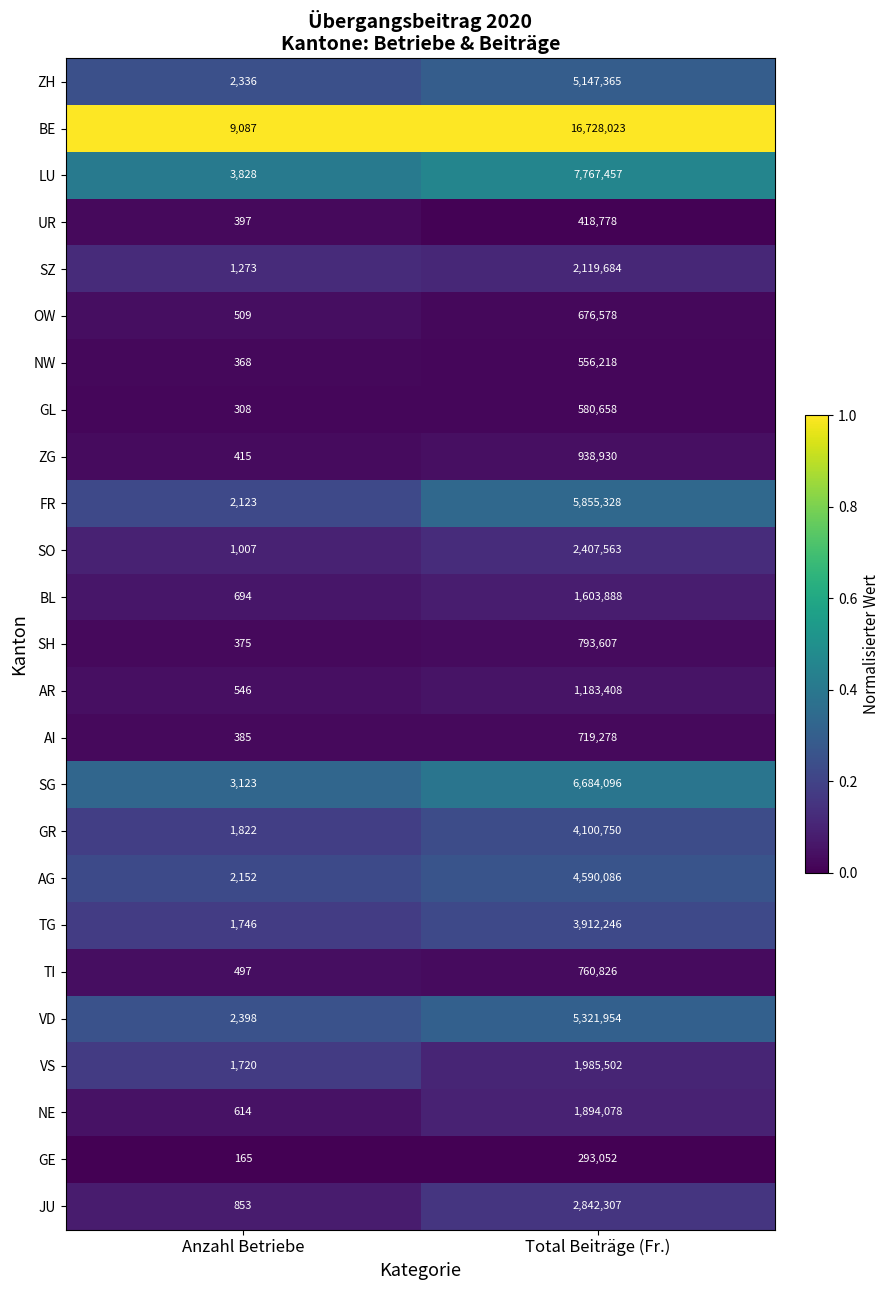

Between Anzahl Betriebe and Total Beiträge (Fr.), which series saw the biggest shift?

BE